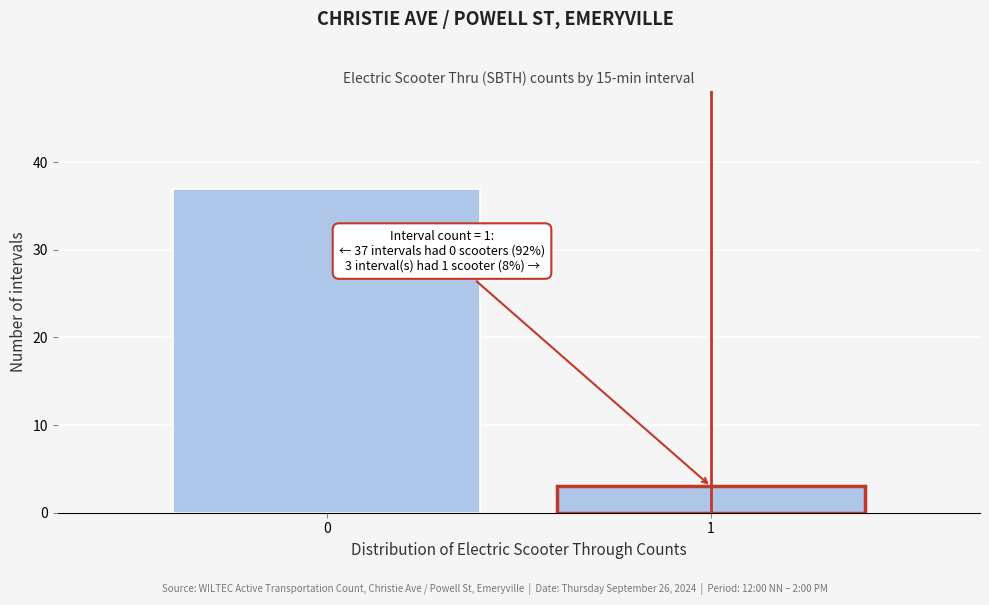

Reading left to right, list all the values displayed in this chart.

37	3